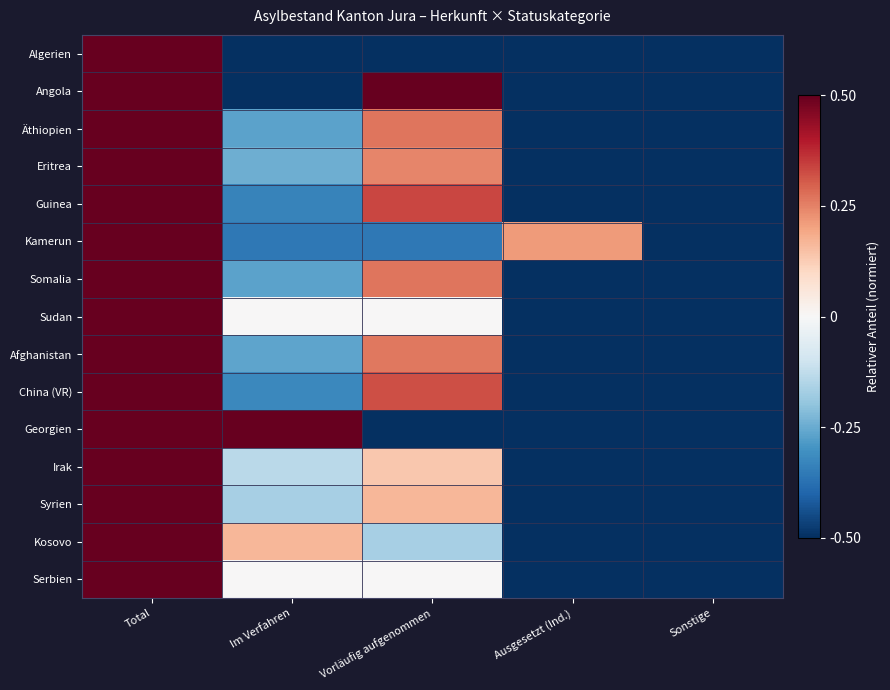

Rank the series by their maximum value, from lowest to highest.

Algerien, Angola, Äthiopien, Eritrea, Guinea, Kamerun, Somalia, Sudan, Afghanistan, China (VR), Georgien, Irak, Syrien, Kosovo, Serbien